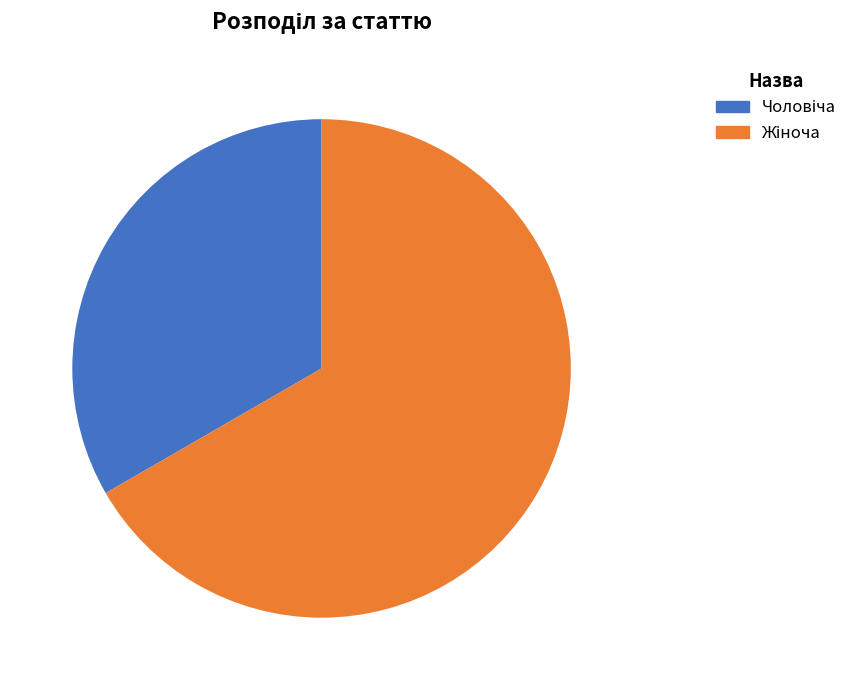

Is there any slice that represents more than half of the pie?

Yes